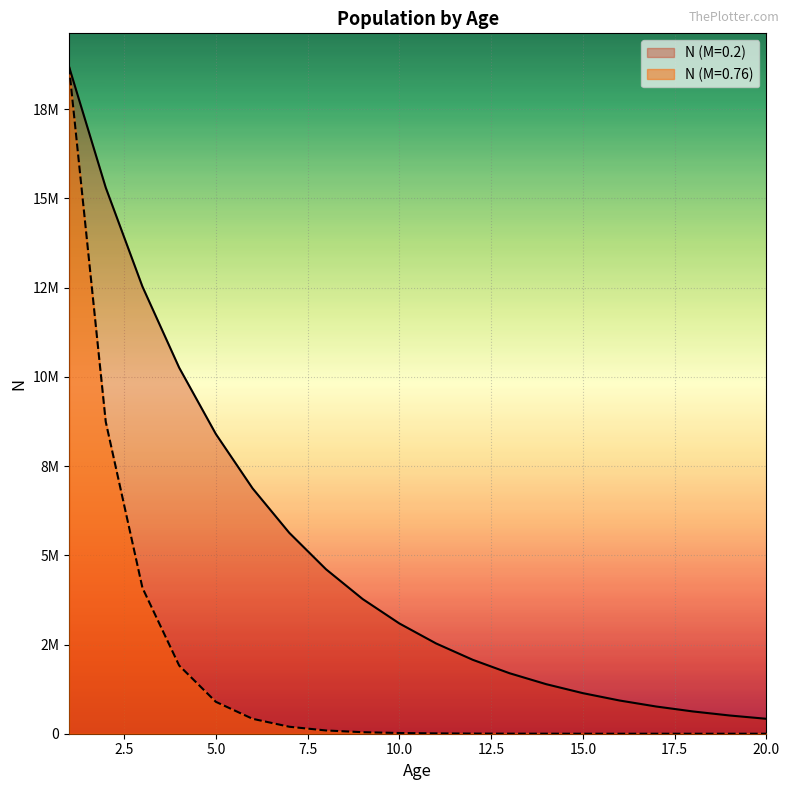

Which series changed the most between 1 and 9?

N (M=0.76)